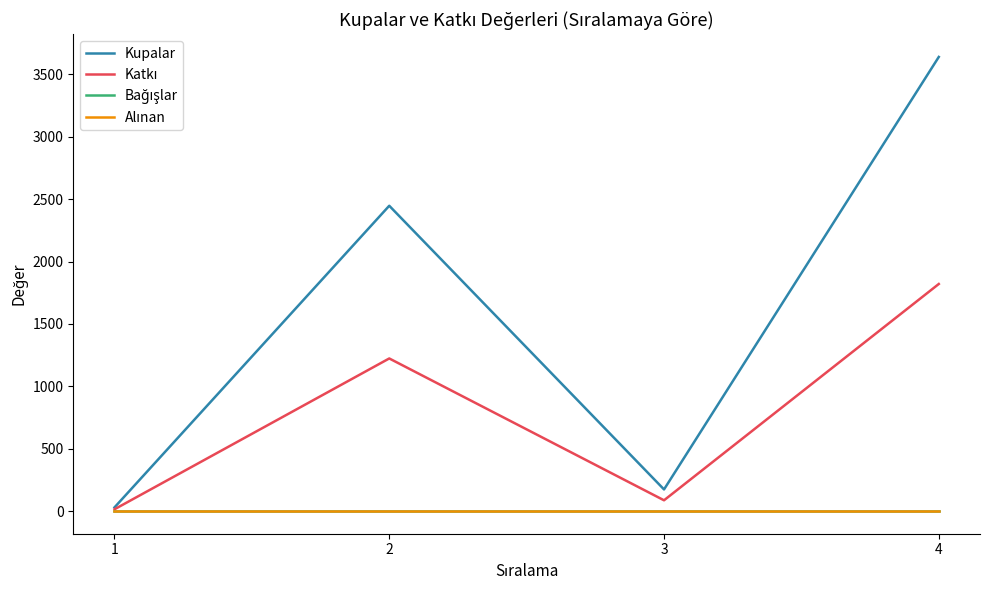

Is this an area chart (filled region under the line)?

No